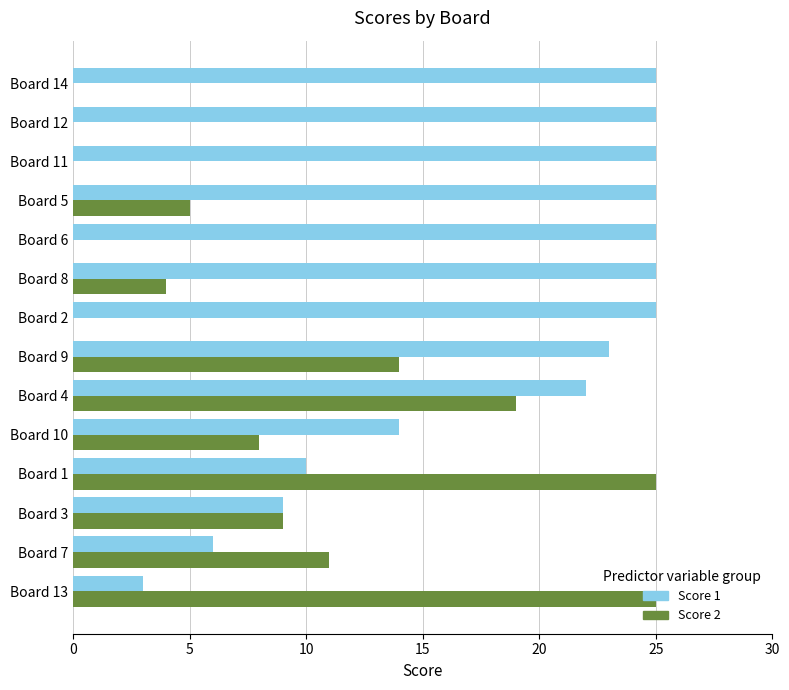

Is it true that Score 2 equals 0 at Board 11?

True